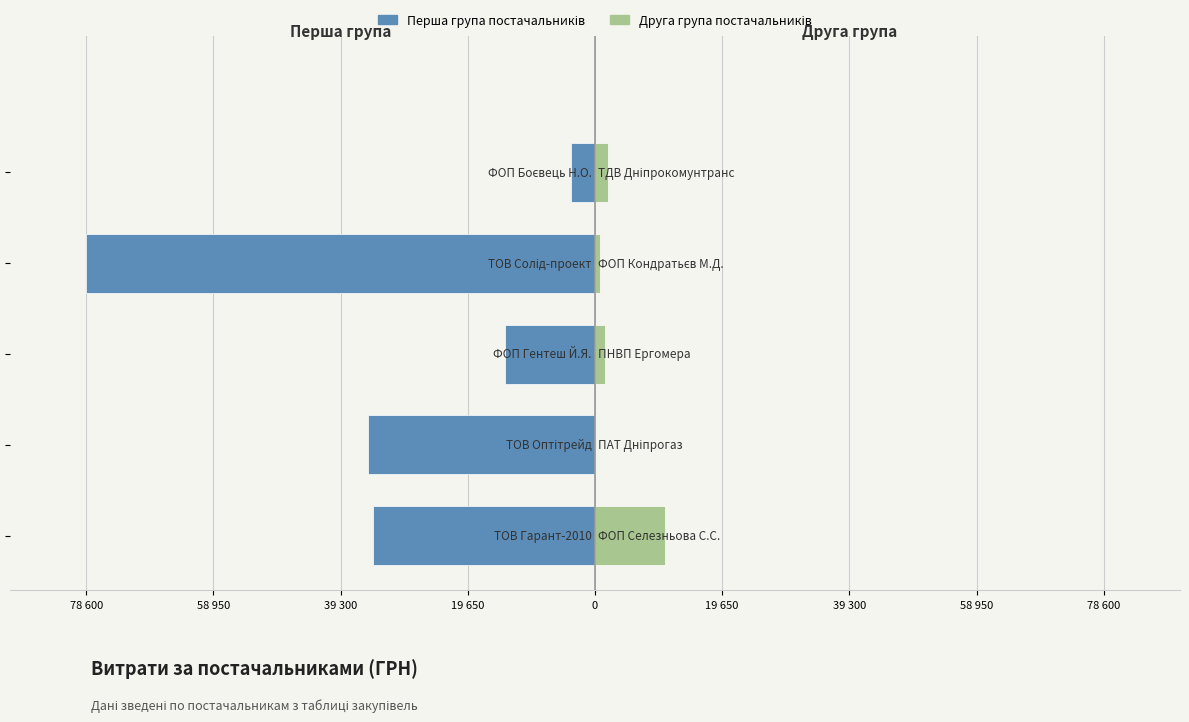

Reading left to right, list all the values displayed in this chart.

Перша група постачальників: -34296.0	-35033.0	-13953.0	-78600.0	-3730.0
Друга група постачальників: 10800.0	85.0	1596.0	717.0	2056.2